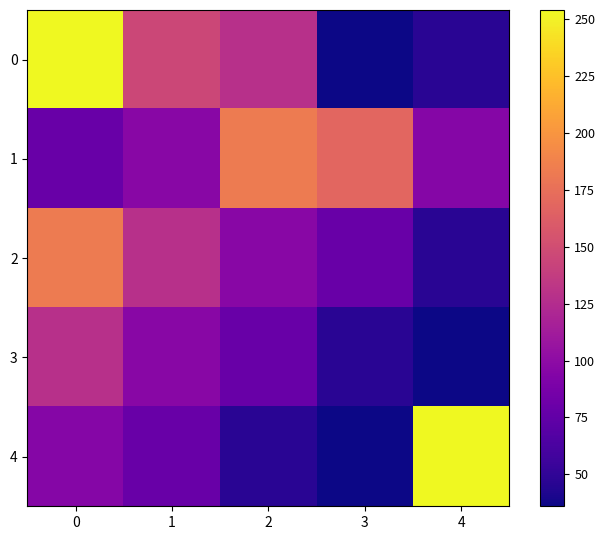

Which category has the lowest value across all series?

3